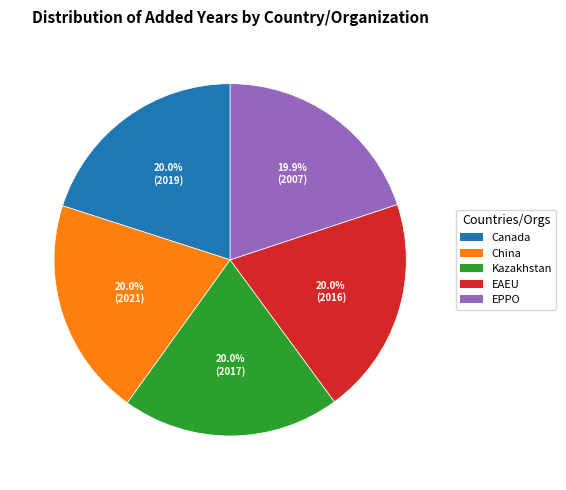

Does Kazakhstan account for over 50% of the chart?

No